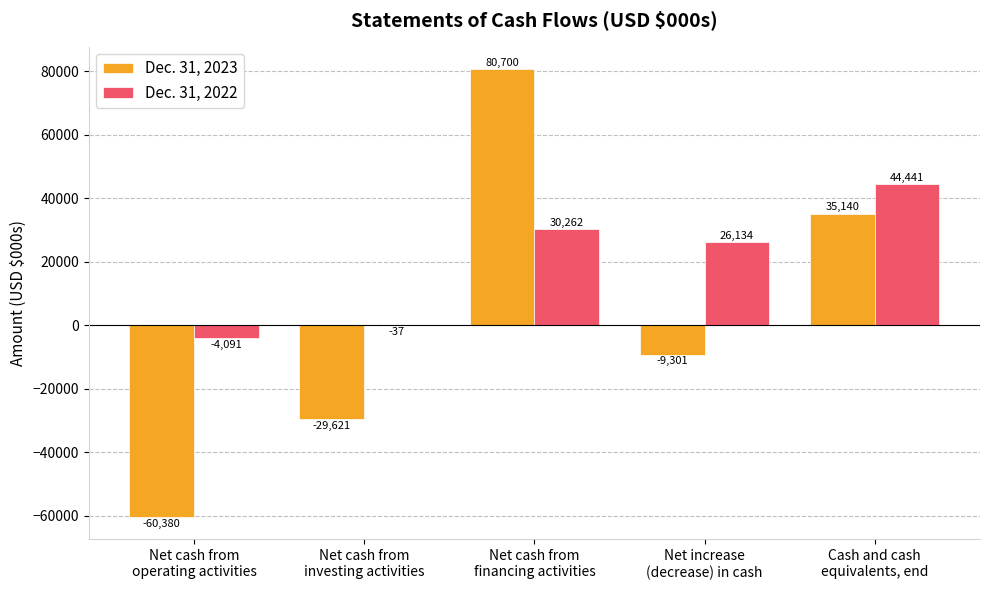

What is the maximum value shown in the chart?

80700